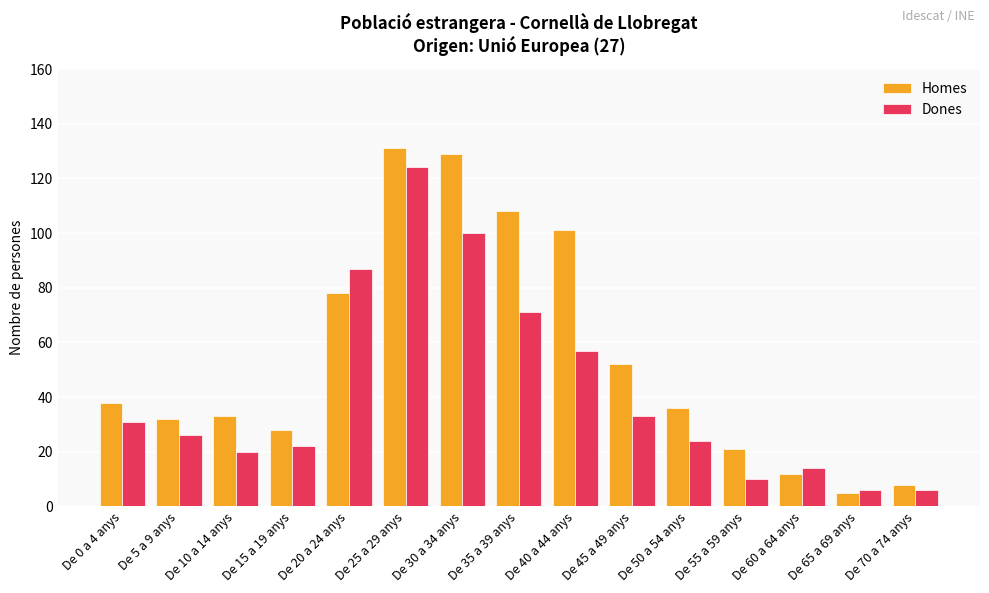

Reading left to right, list all the values displayed in this chart.

Homes: 38	32	33	28	78	131	129	108	101	52	36	21	12	5	8
Dones: 31	26	20	22	87	124	100	71	57	33	24	10	14	6	6